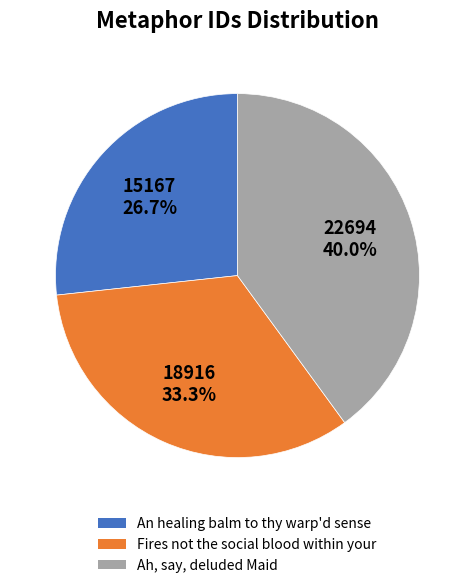

Which slice is the smallest?

An healing balm to thy warp'd sense